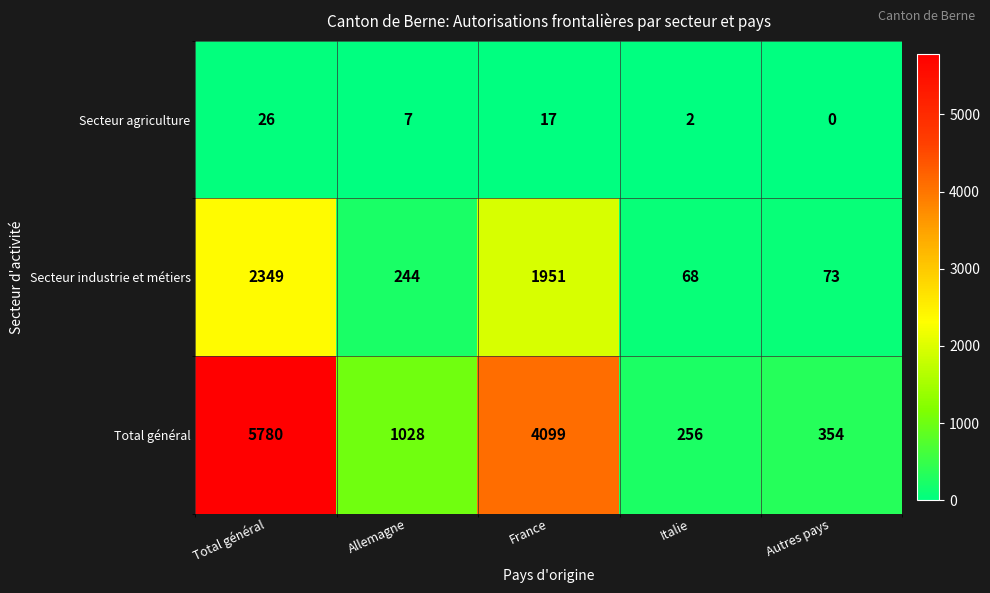

The Secteur agriculture series shows 7 at Allemagne. True or false?

True